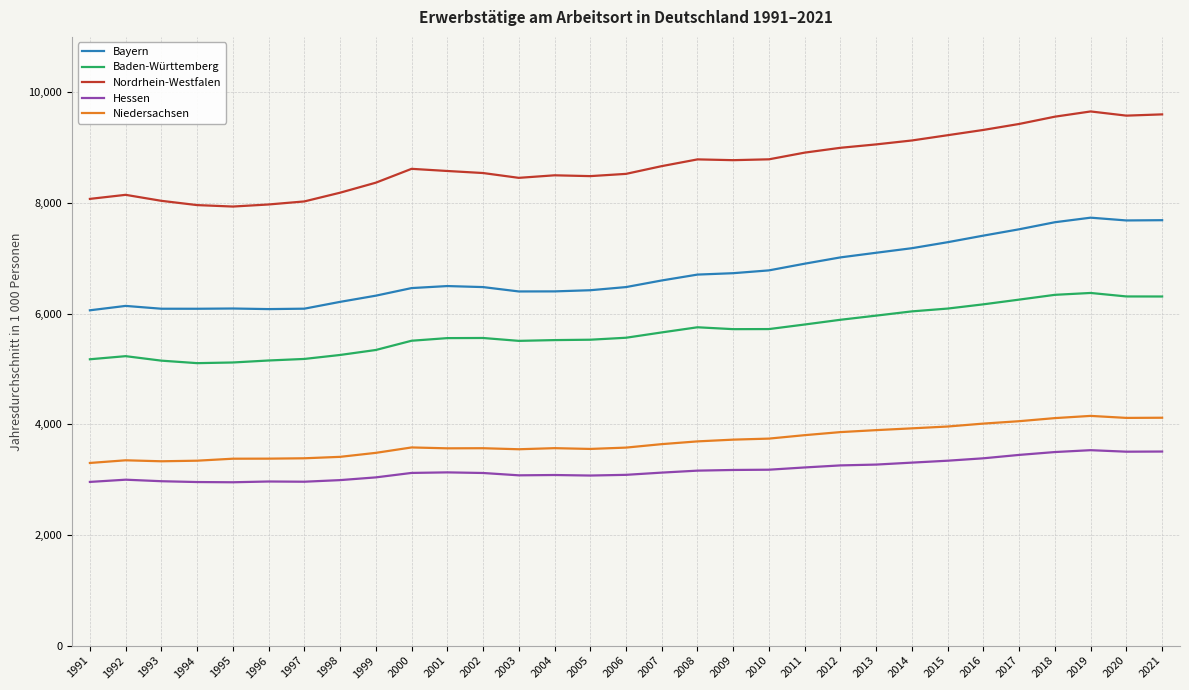

The Hessen series shows 2970.8 at 1993. True or false?

True